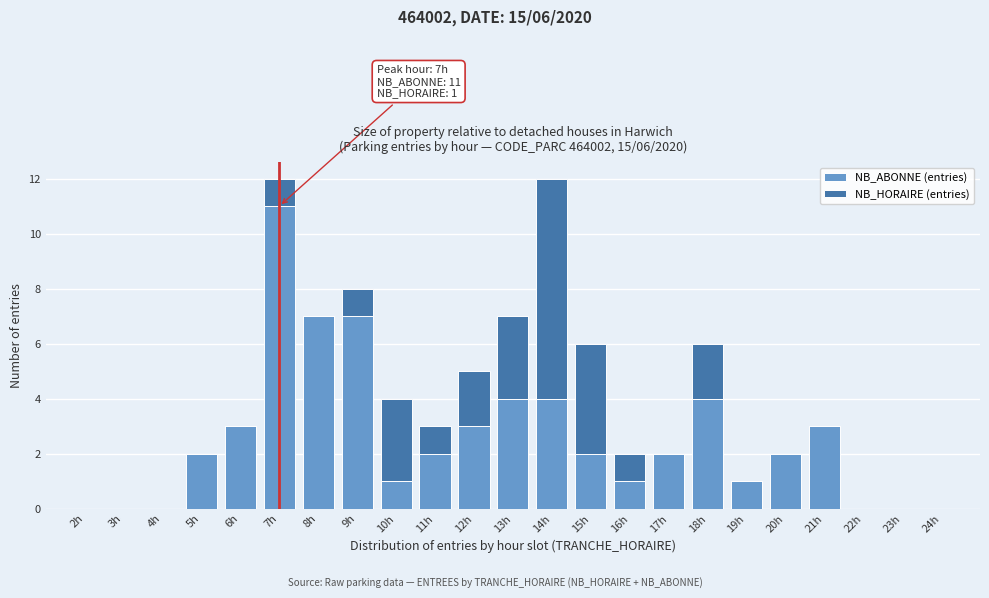

The value of NB_ABONNE (entries) at 13h is 5. True or false?

False